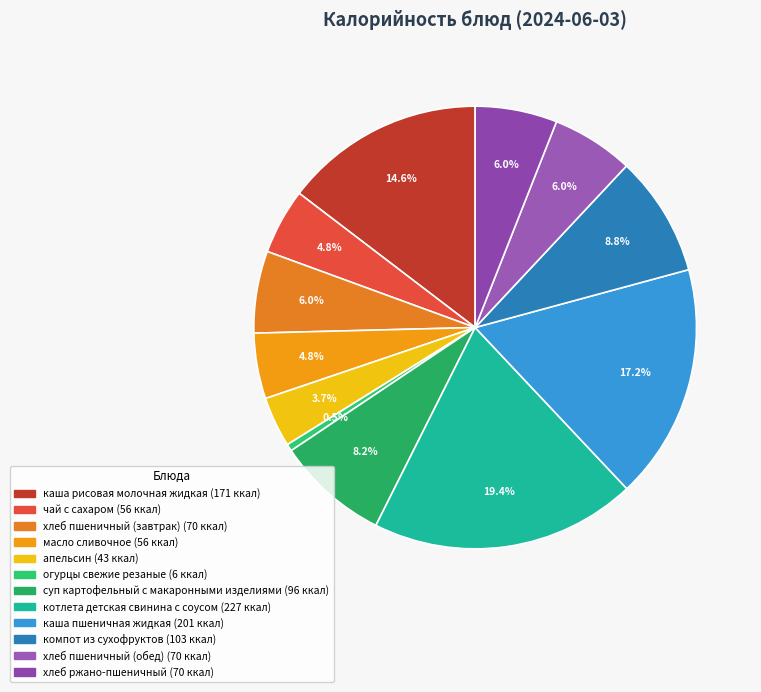

What is the ratio of the value at масло сливочное to the value at огурцы свежие резаные?

9.3